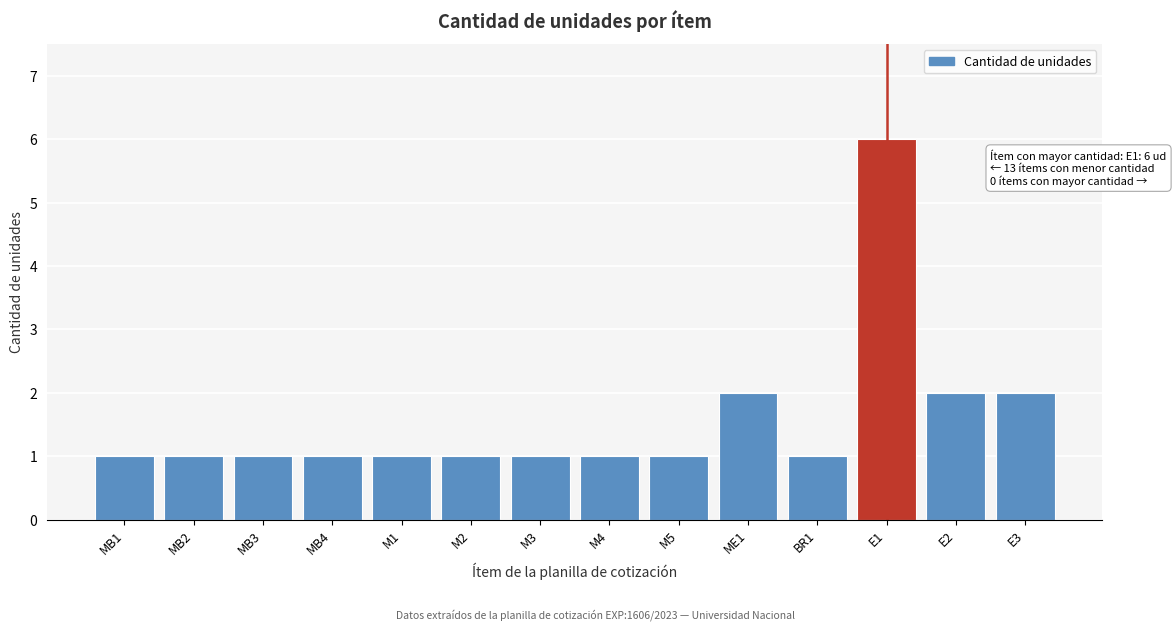

Reading left to right, what are all the values shown in this chart?

1	1	1	1	1	1	1	1	1	2	1	6	2	2